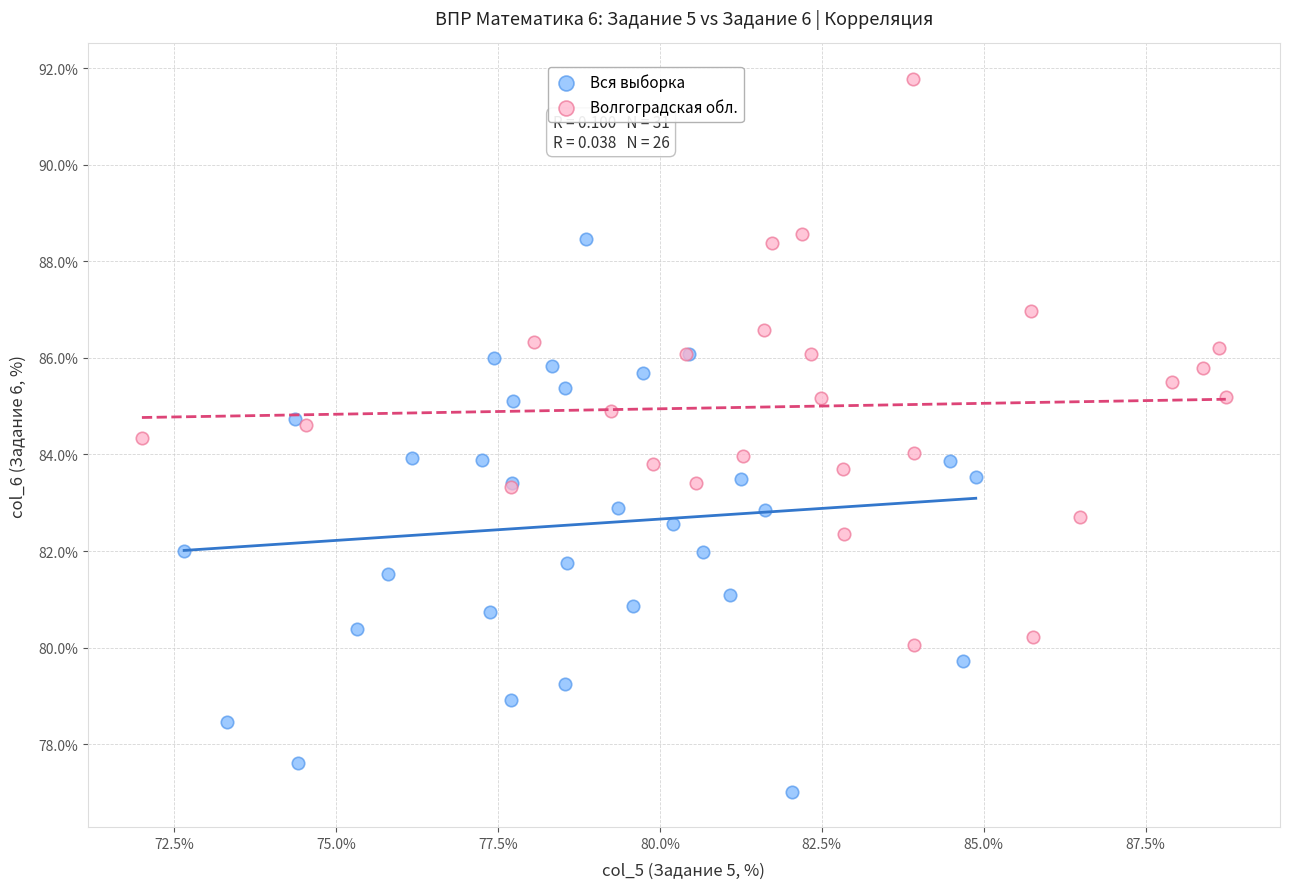

What are all the series names shown in the legend?

Вся выборка, Волгоградская обл.